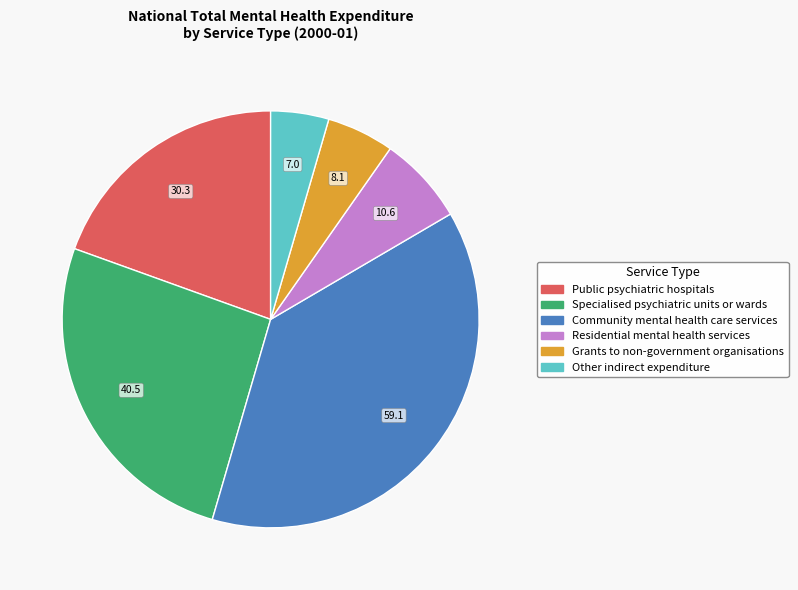

Which slice is the largest?

Community mental health care services